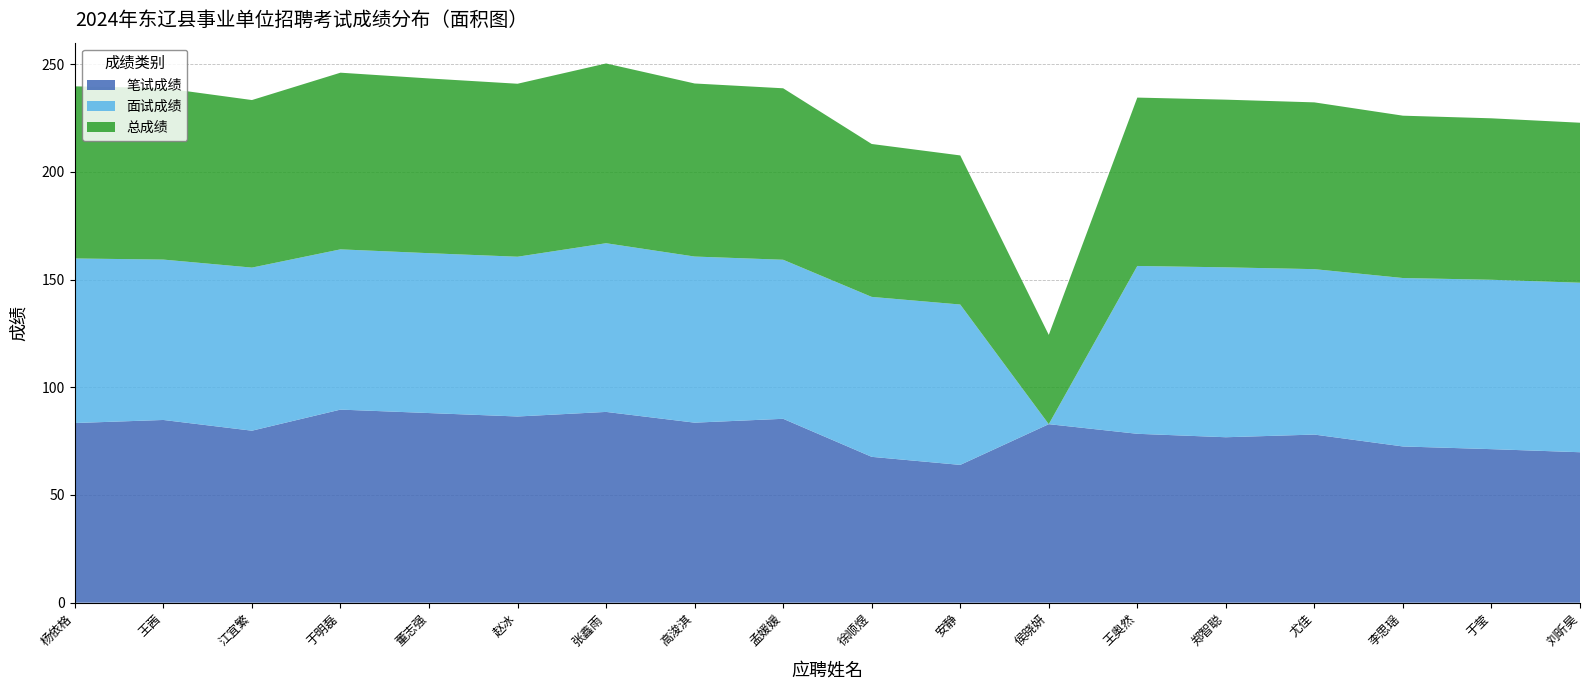

Reading left to right, transcribe all the data shown in this chart.

笔试成绩: 杨依格=83.4	王茜=84.8	江宜繁=79.8	于明磊=89.6	董志强=88.0	赵冰=86.4	张鑫雨=88.6	高浚淇=83.6	孟媛媛=85.4	徐顺煜=67.7	安静=64.0	侯晓妍=82.9	王奥然=78.4	郑智聪=76.8	尤佳=78.0	李思瑶=72.5	于莹=71.3	刘昕昊=69.8
面试成绩: 杨依格=76.4	王茜=74.5	江宜繁=75.7	于明磊=74.4	董志强=74.2	赵冰=74.2	张鑫雨=78.3	高浚淇=77.1	孟媛媛=73.8	徐顺煜=74.3	安静=74.5	侯晓妍=0.0	王奥然=77.9	郑智聪=78.9	尤佳=76.8	李思瑶=78.2	于莹=78.6	刘昕昊=78.7
总成绩: 杨依格=79.9	王茜=79.7	江宜繁=77.8	于明磊=82.0	董志强=81.1	赵冰=80.3	张鑫雨=83.5	高浚淇=80.3	孟媛媛=79.6	徐顺煜=71.0	安静=69.2	侯晓妍=41.4	王奥然=78.2	郑智聪=77.8	尤佳=77.4	李思瑶=75.4	于莹=75.0	刘昕昊=74.3